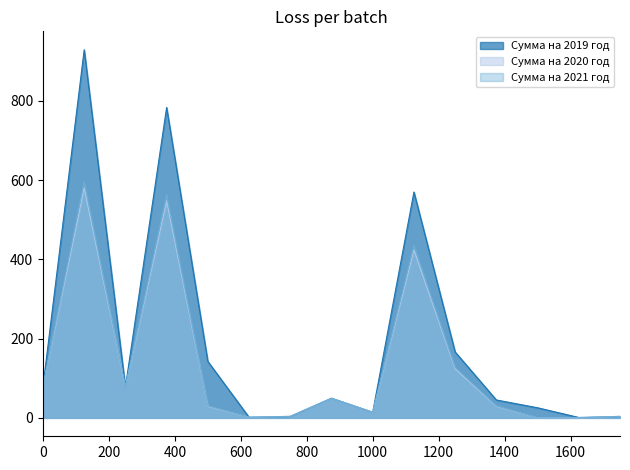

What are all the series names shown in the legend?

Сумма на 2019 год, Сумма на 2020 год, Сумма на 2021 год